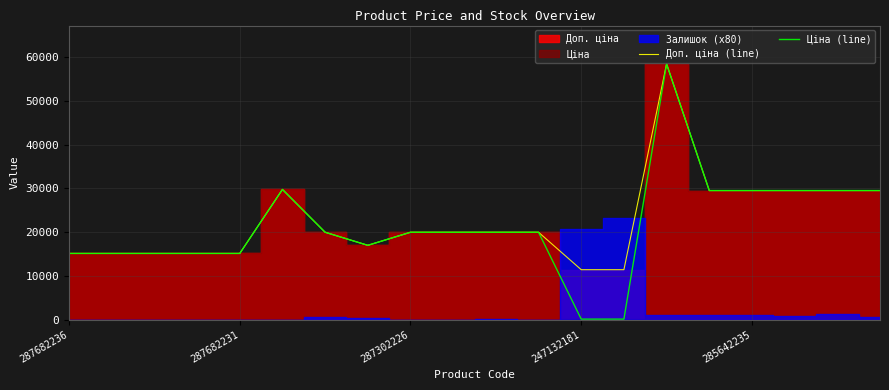

True or false: Доп. ціна (line) has more than 2 points higher than both neighbors.

False